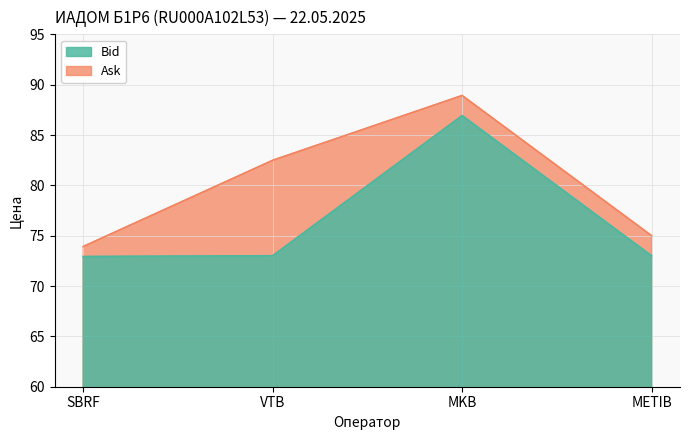

How many values in the Bid series exceed 73?

2